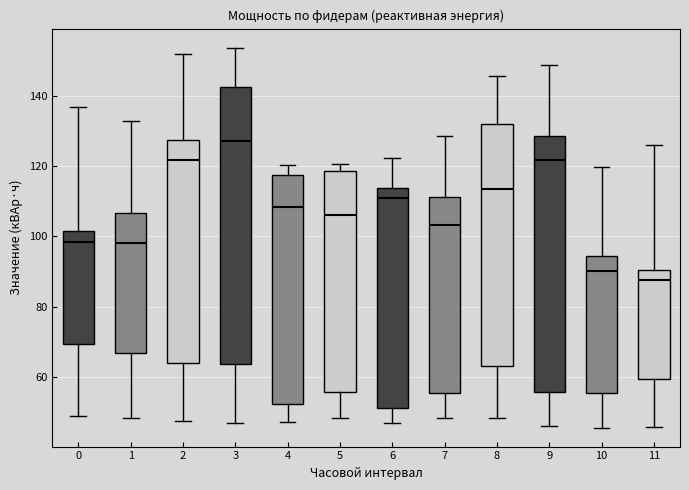

Reading left to right, read every box against the y-axis: the position of its median line, the range the box covers, and the ends of its whiskers. The values are not printed on the chart, so give them approximately, as read against the axis.

0: median 98, box 70 to 102, whiskers 48 to 136
1: median 98, box 66 to 106, whiskers 48 to 132
2: median 122, box 64 to 128, whiskers 48 to 152
3: median 128, box 64 to 142, whiskers 46 to 154
4: median 108, box 52 to 118, whiskers 48 to 120
5: median 106, box 56 to 118, whiskers 48 to 120
6: median 112, box 52 to 114, whiskers 46 to 122
7: median 104, box 56 to 112, whiskers 48 to 128
8: median 114, box 64 to 132, whiskers 48 to 146
9: median 122, box 56 to 128, whiskers 46 to 148
10: median 90, box 56 to 94, whiskers 46 to 120
11: median 88, box 60 to 90, whiskers 46 to 126